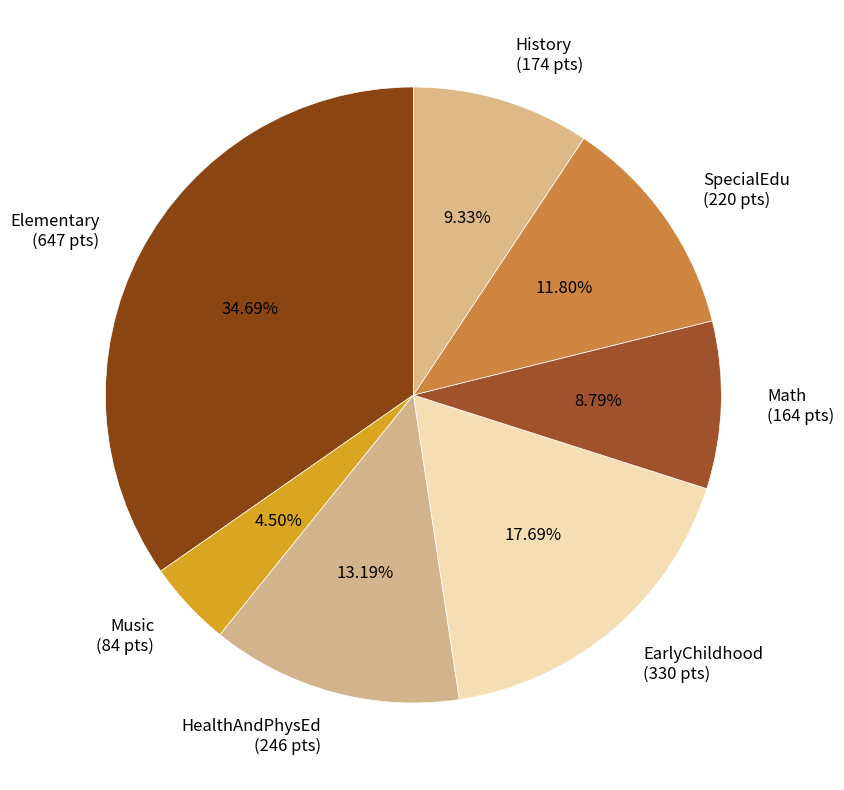

Does History (174 pts) represent more than half of the total?

No